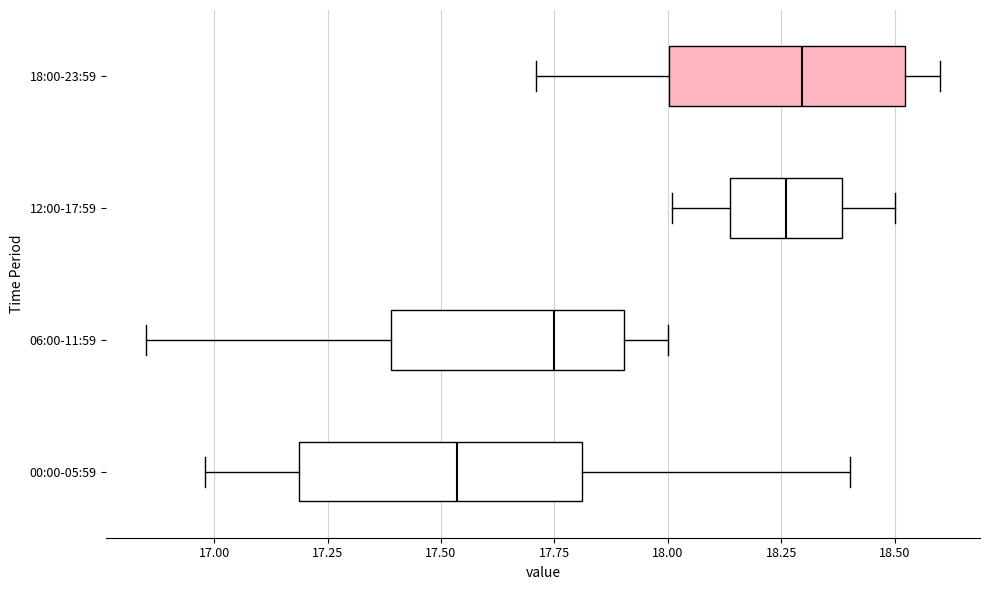

Where is the left edge of the box for 18:00-23:59 on the x-axis? The values are not printed on the chart, so give them approximately, as read against the axis.

18.00